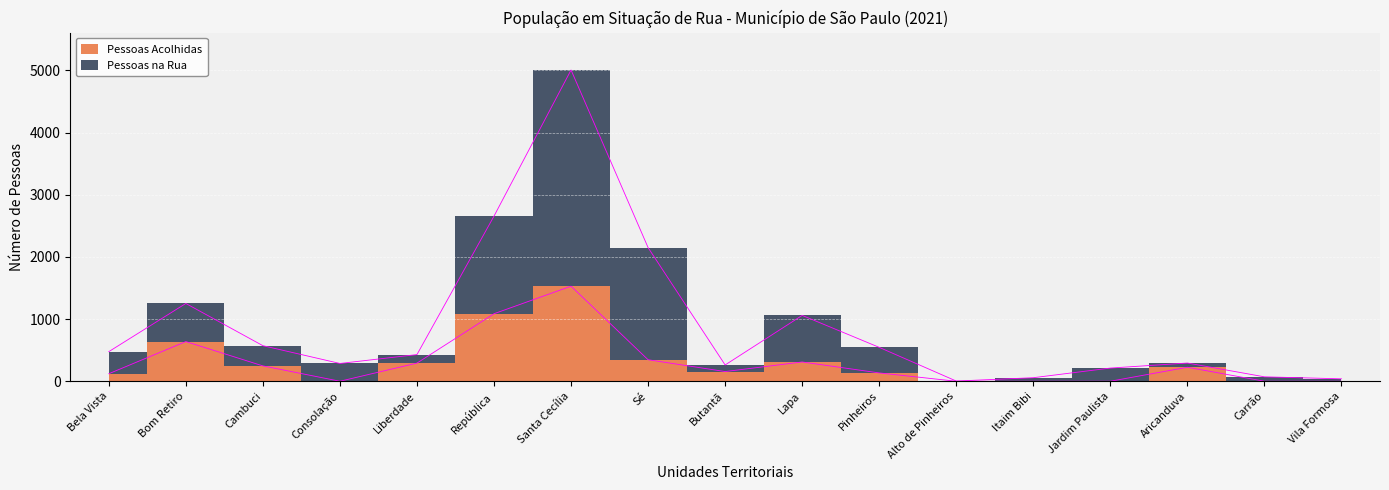

At which label is Pessoas na Rua closest to 2504?

República